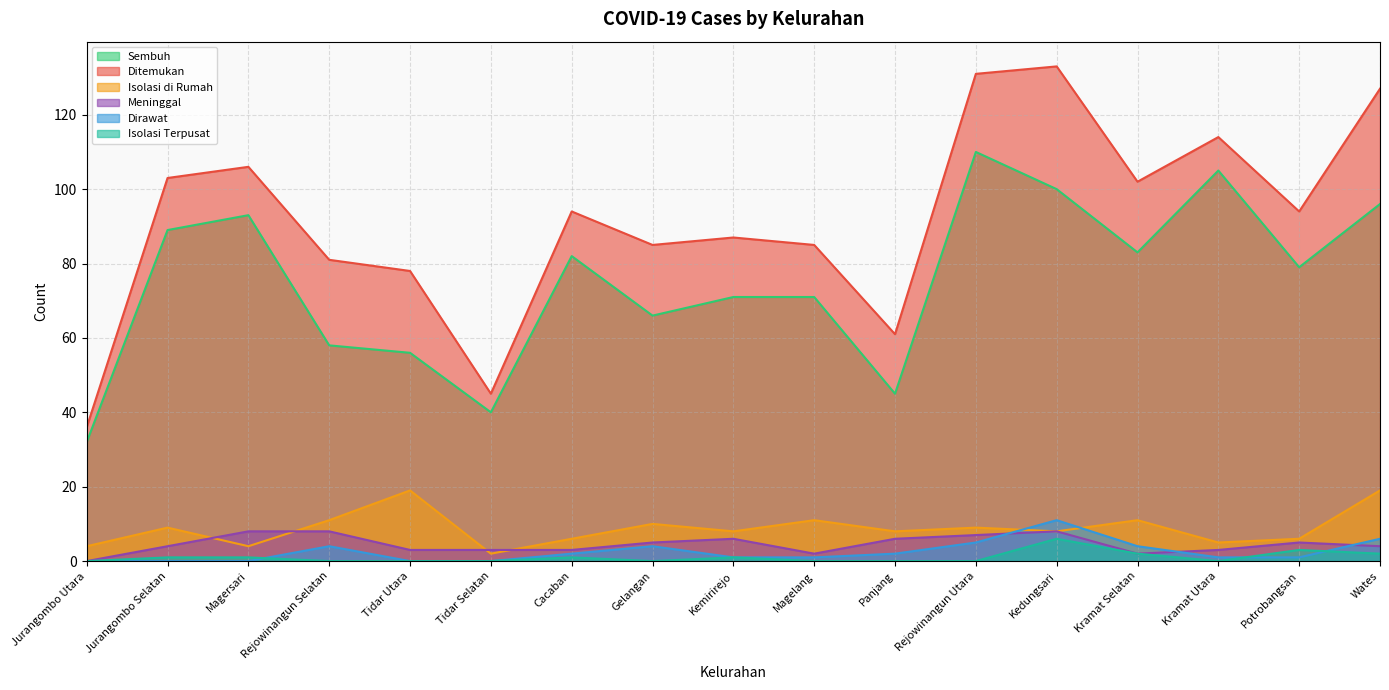

What is the sum of the Meninggal values at Potrobangsan and Panjang?

11